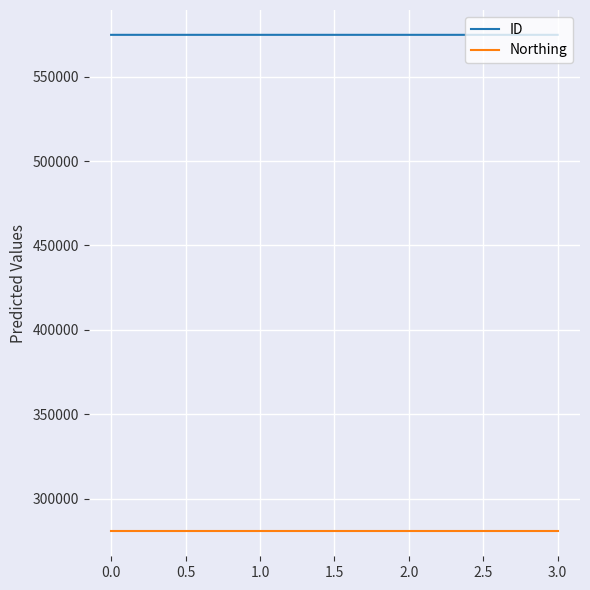

True or false: ID has more than 1 interior local peaks.

False